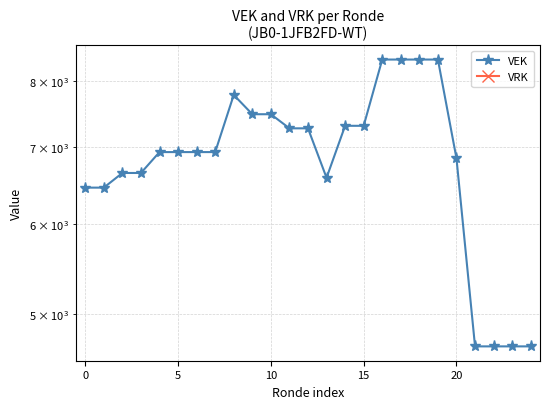

How many lines are shown in the chart?

2